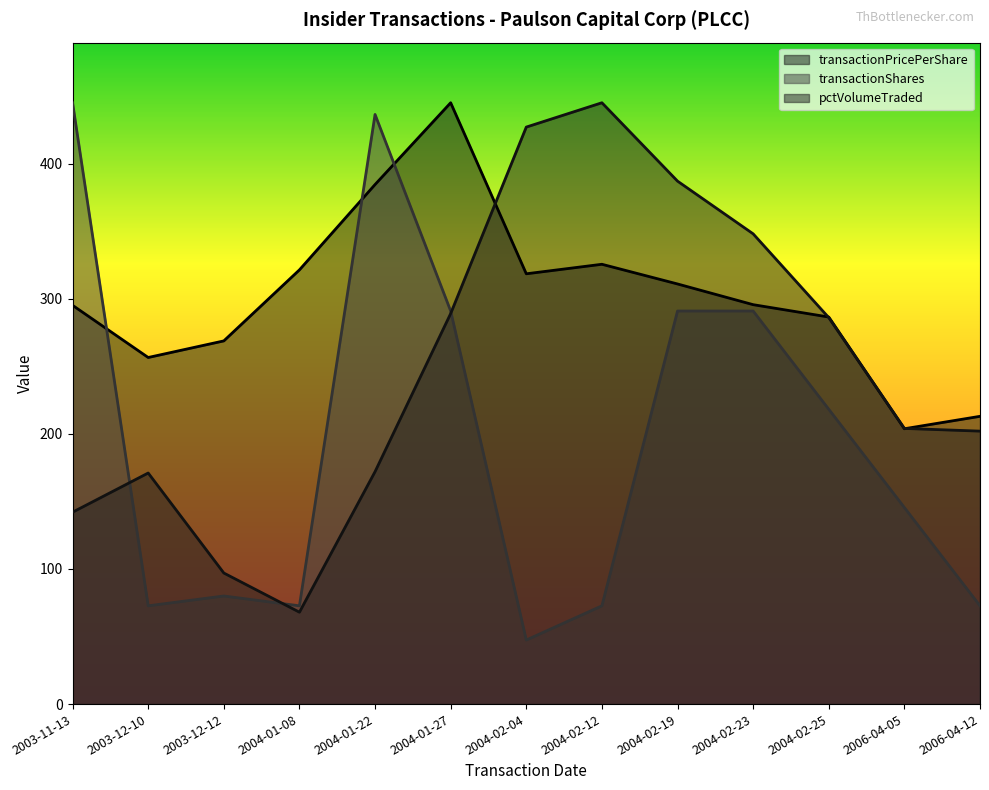

What is the difference between the maximum and second lowest values in the transactionShares series?

372.3